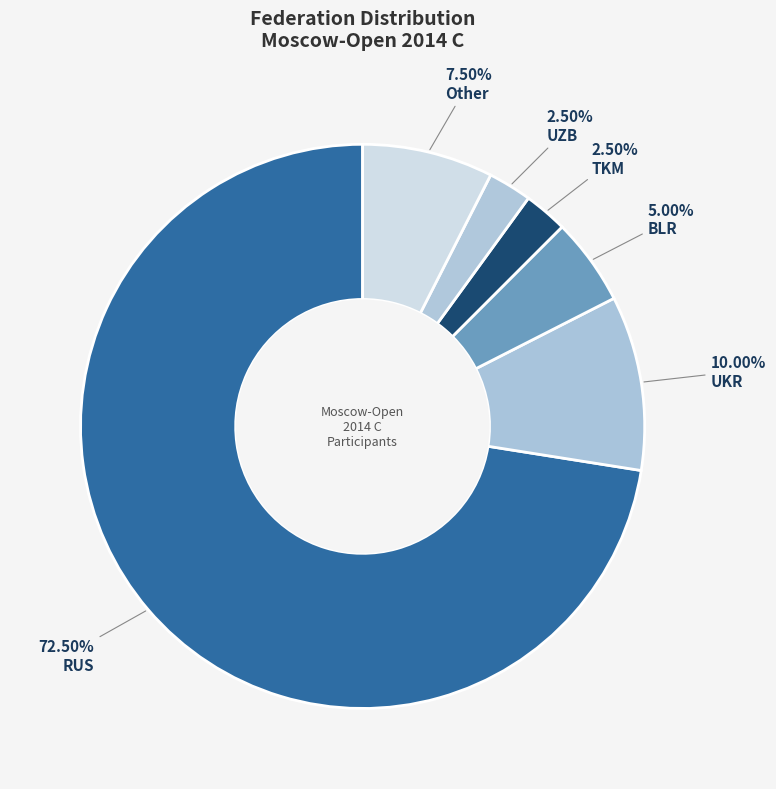

What percentage is NOT represented by UZB?

97.5%